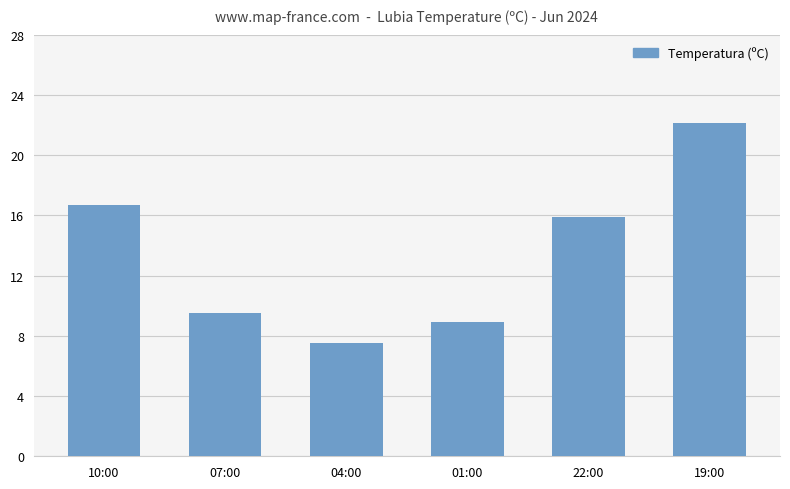

The chart shows a value of 7.5 at 04:00. True or false?

True